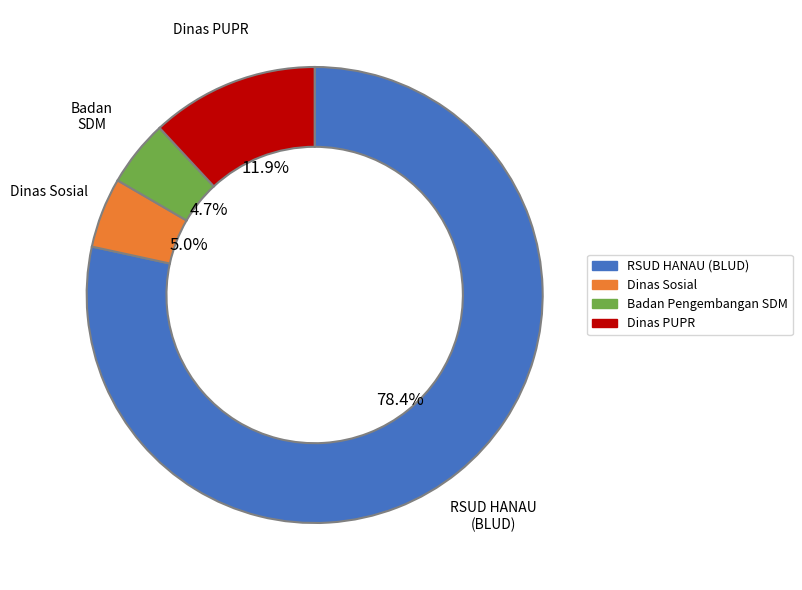

To the nearest percent, what is the difference between the largest and smallest slice percentages?

74%